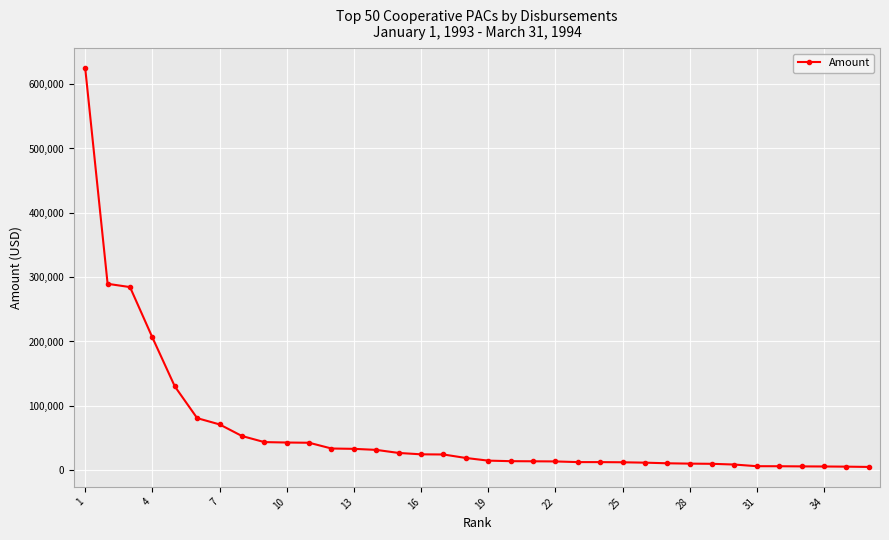

What is the average value?

62259